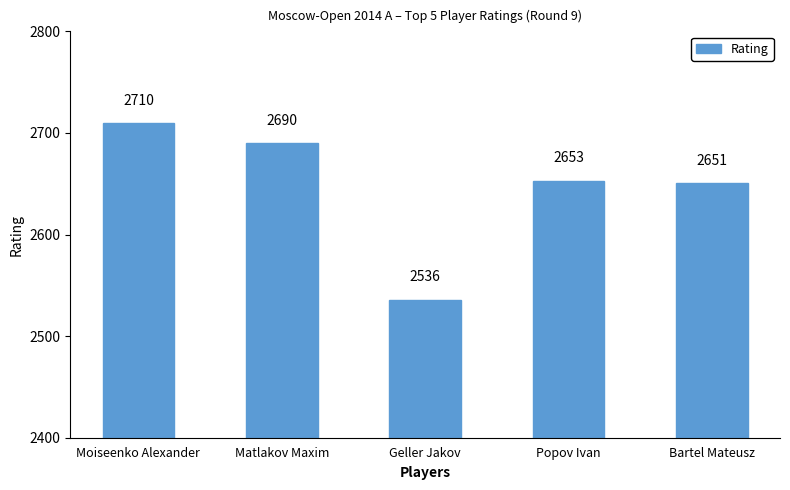

Which label corresponds to the smallest value in the chart?

Geller Jakov